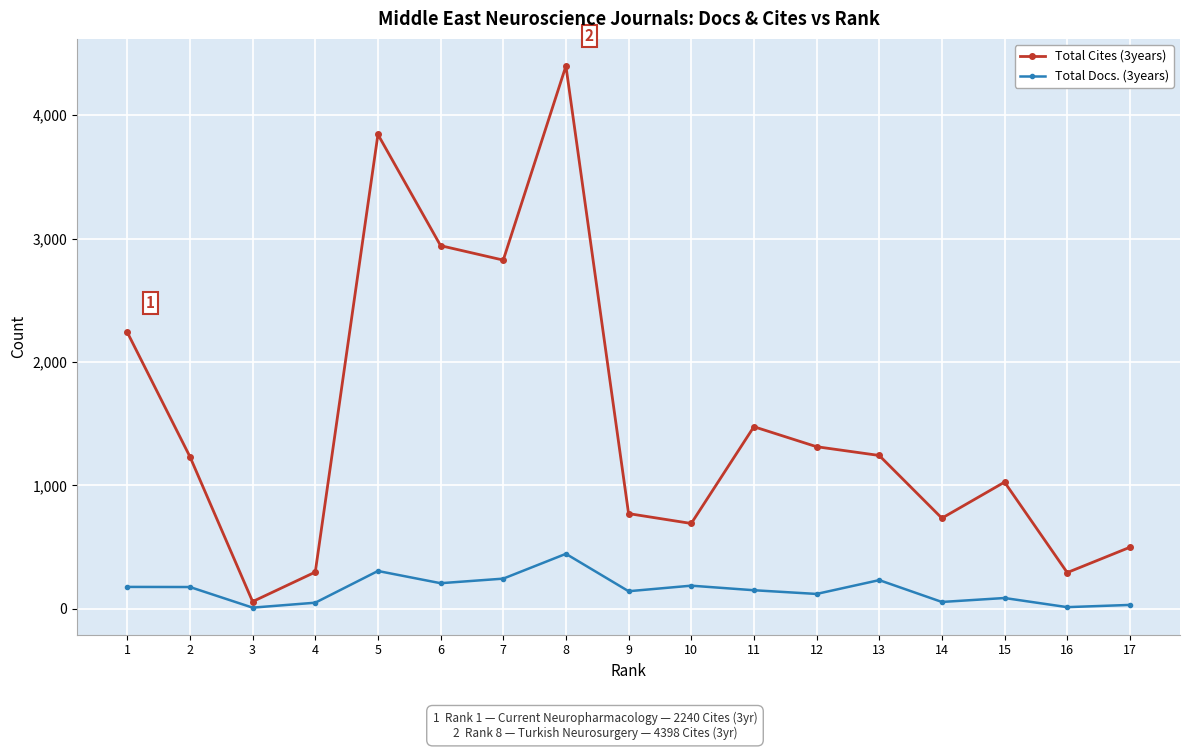

What is the minimum value for Total Cites (3years)?

58